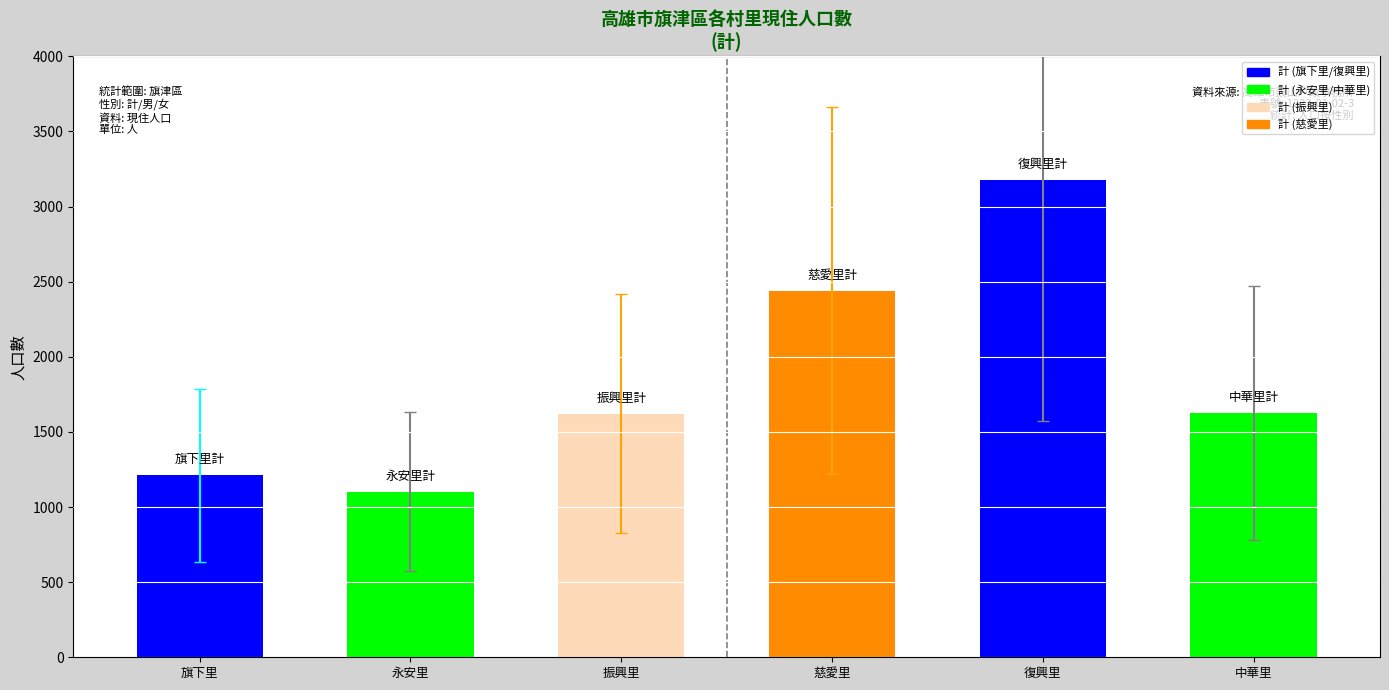

What is the sum of all values?

11179